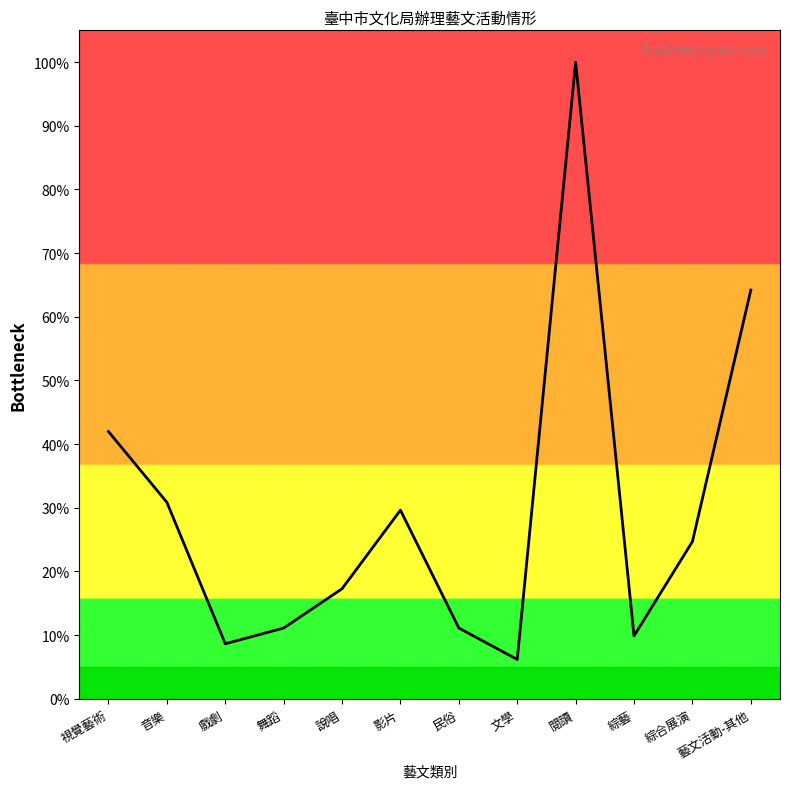

What is the difference between the maximum and minimum values?

93.8